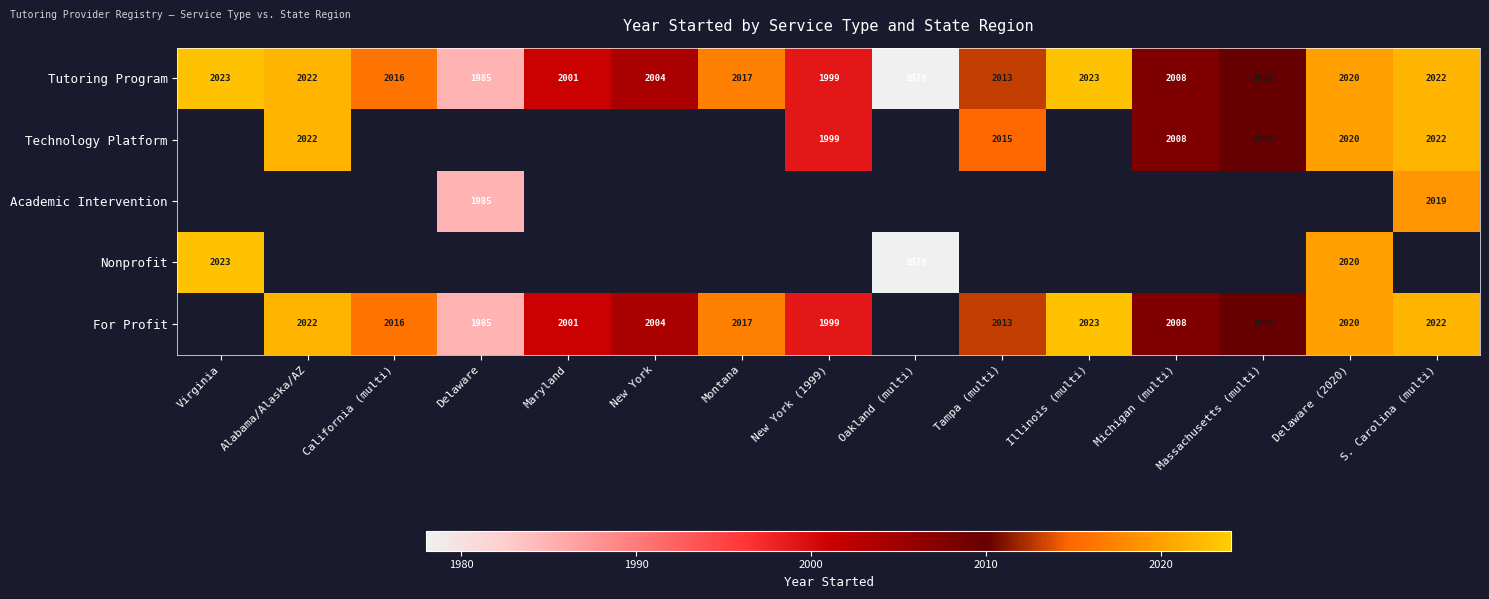

At which label does Tutoring Program reach its minimum?

Oakland (multi)